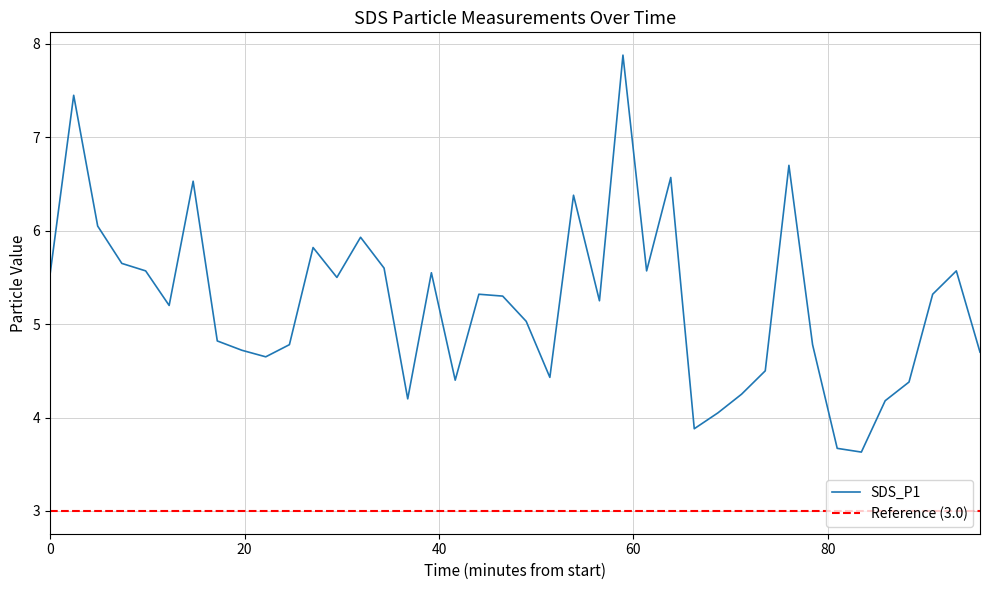

Does the chart have visible grid lines?

Yes